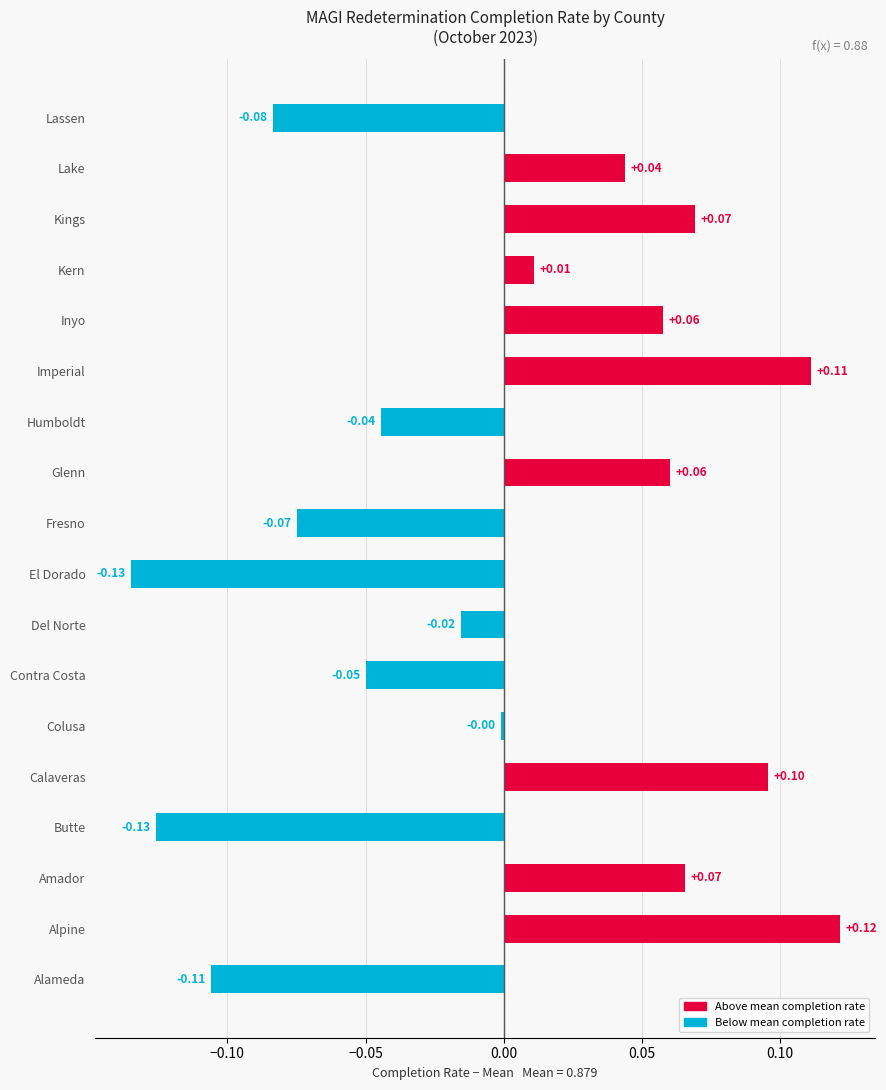

At which category does the chart reach its peak across all series?

Alpine